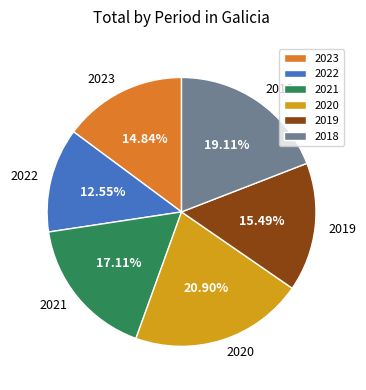

What is the ratio of the value at 2023 to the value at 2020?

0.7